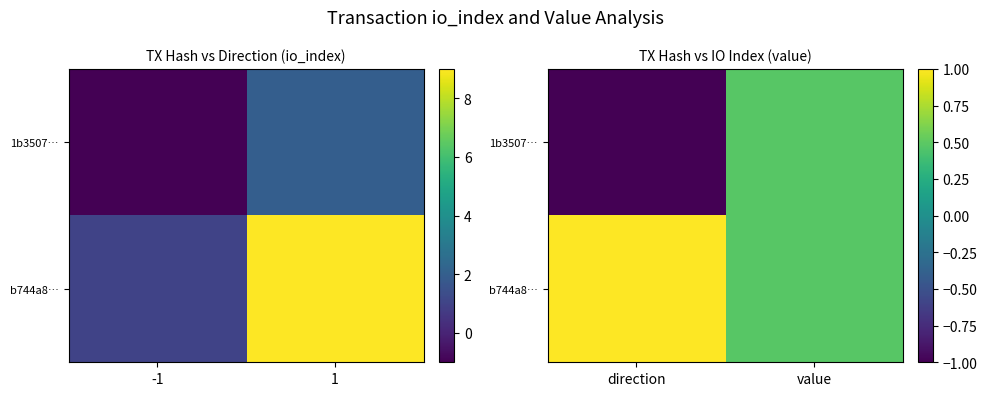

Is the value of 1b3507… at value greater than the value of b744a8… at value?

No